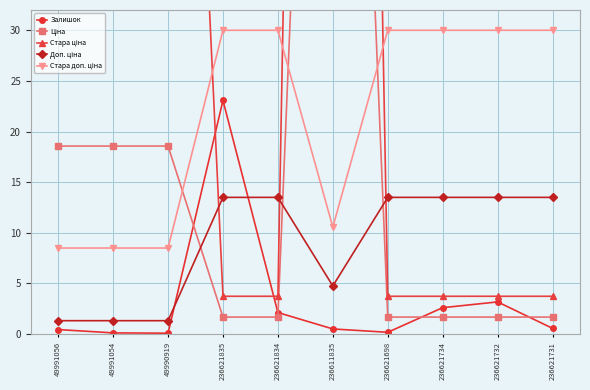

Which series changed the most between 49990919 and 236611835?

Стара ціна